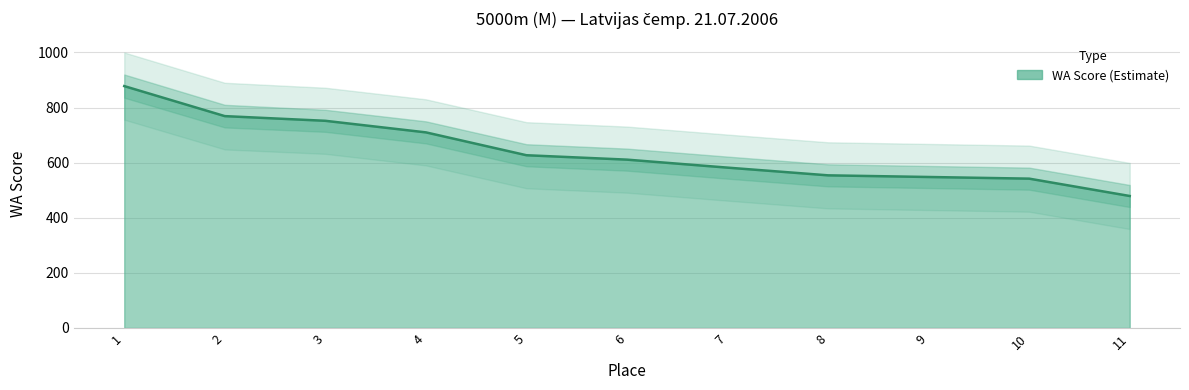

What is the difference between the maximum and minimum values?

399